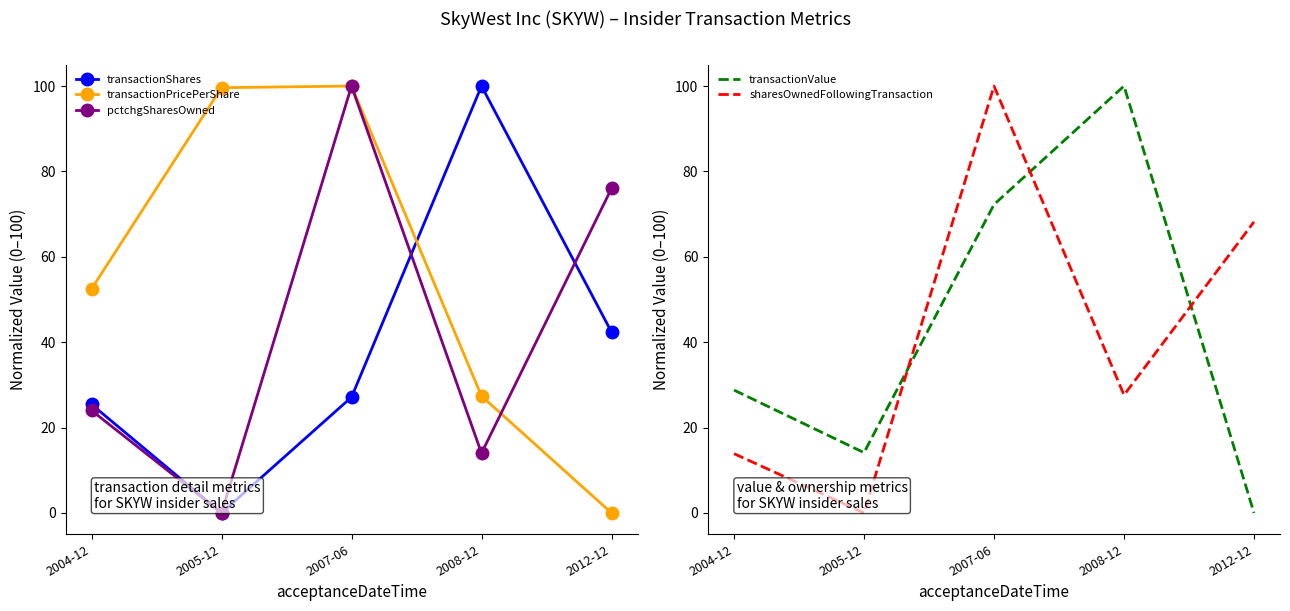

What is the value of the pctchgSharesOwned point at the 1st from the left?

24.0